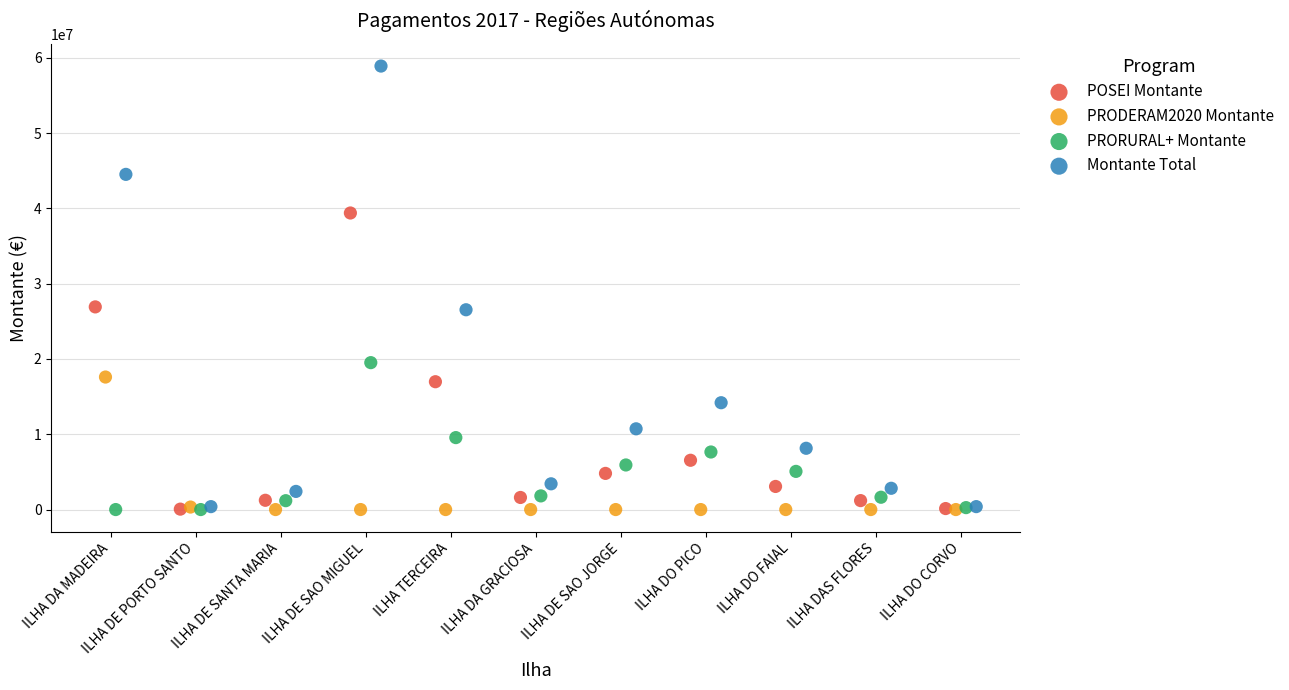

Which series contains the highest Y value?

Montante Total